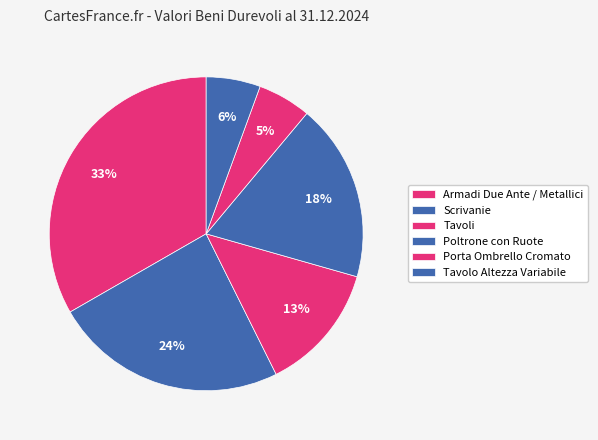

What is the smallest slice in the pie chart?

PORTA OMBRELLO CROMATO (10)